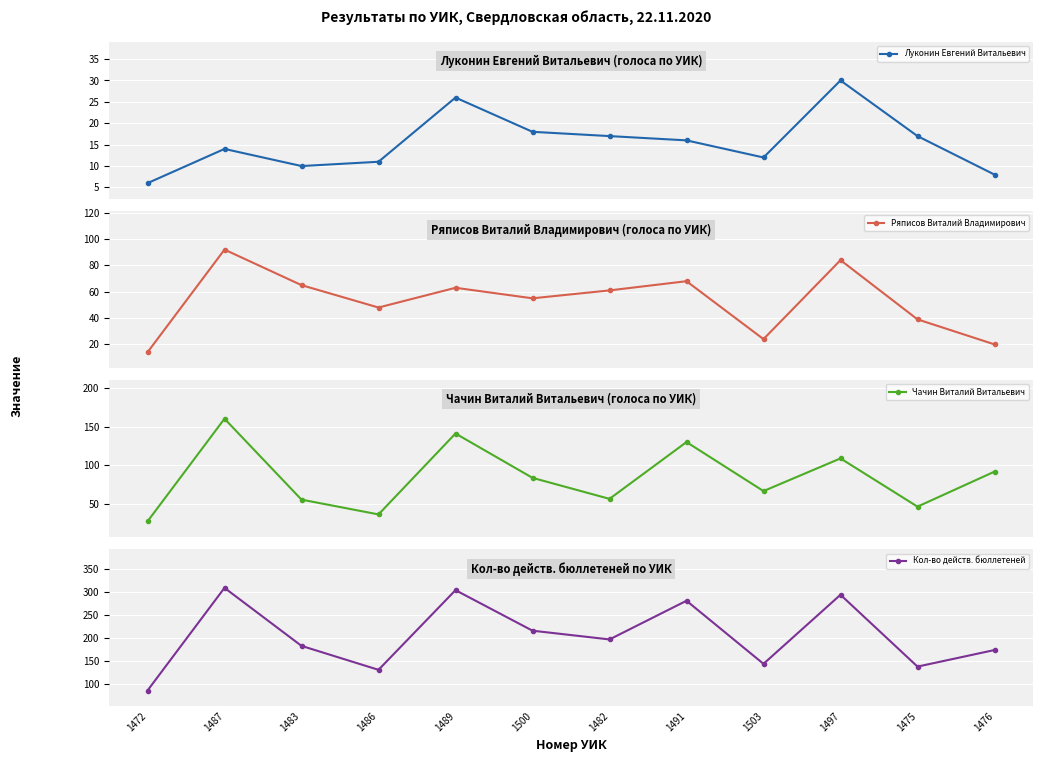

What is the greatest value displayed?

308